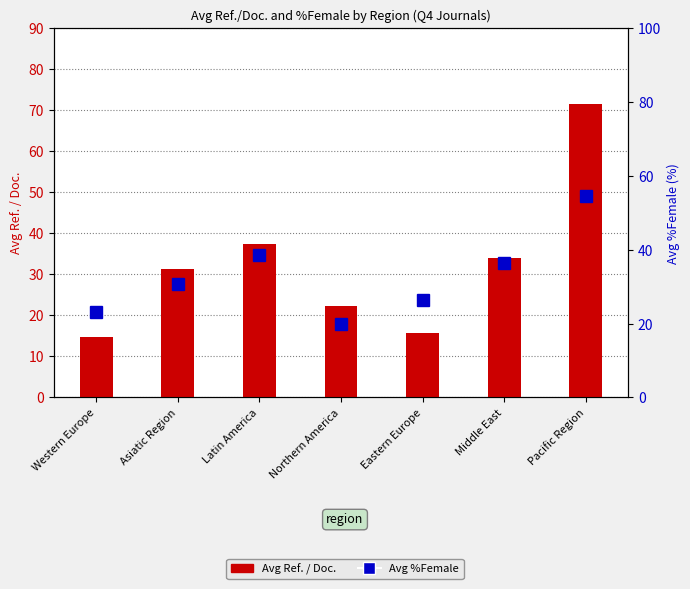

At which category does the chart reach its peak across all series?

Pacific Region